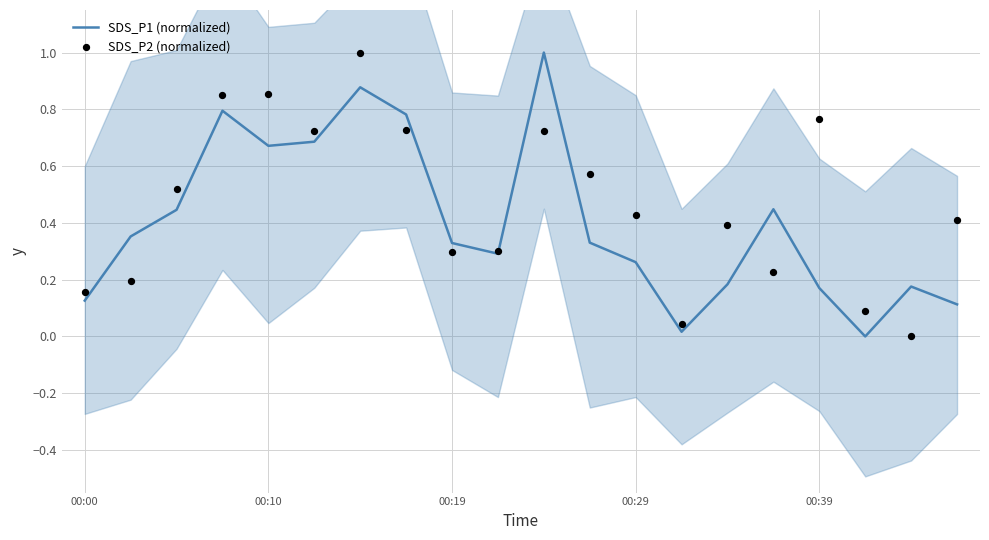

What are all the series names shown in the legend?

SDS_P1 (normalized), SDS_P2 (normalized)